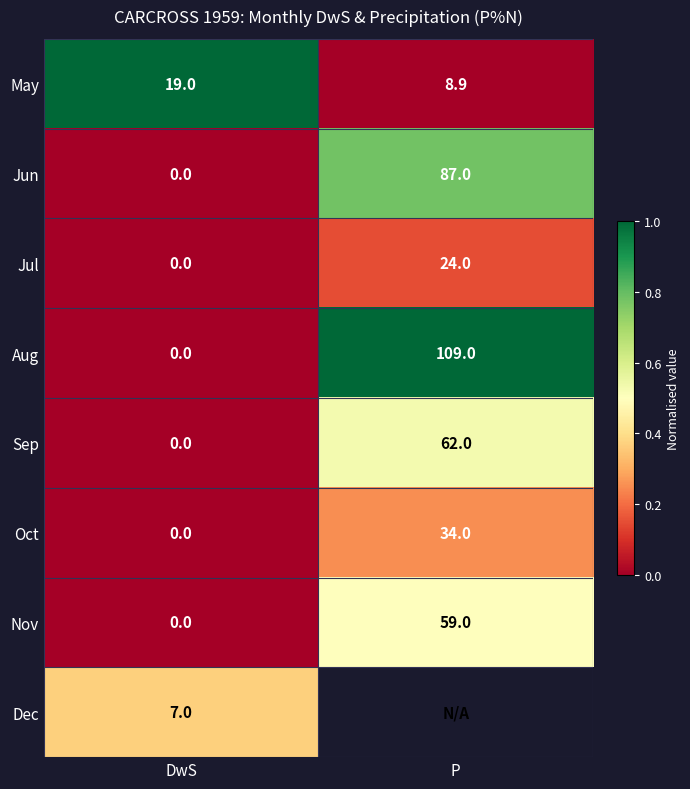

What is the average value of the Oct series?

17.0